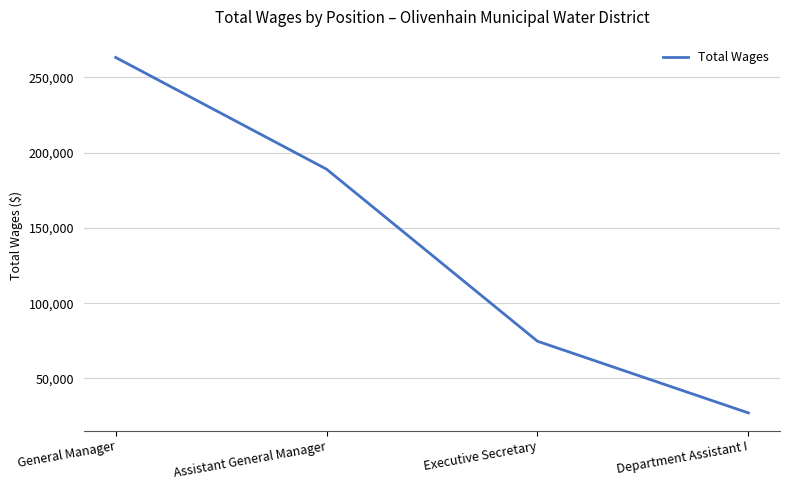

Count the values in the range 74737 to 263310.

3